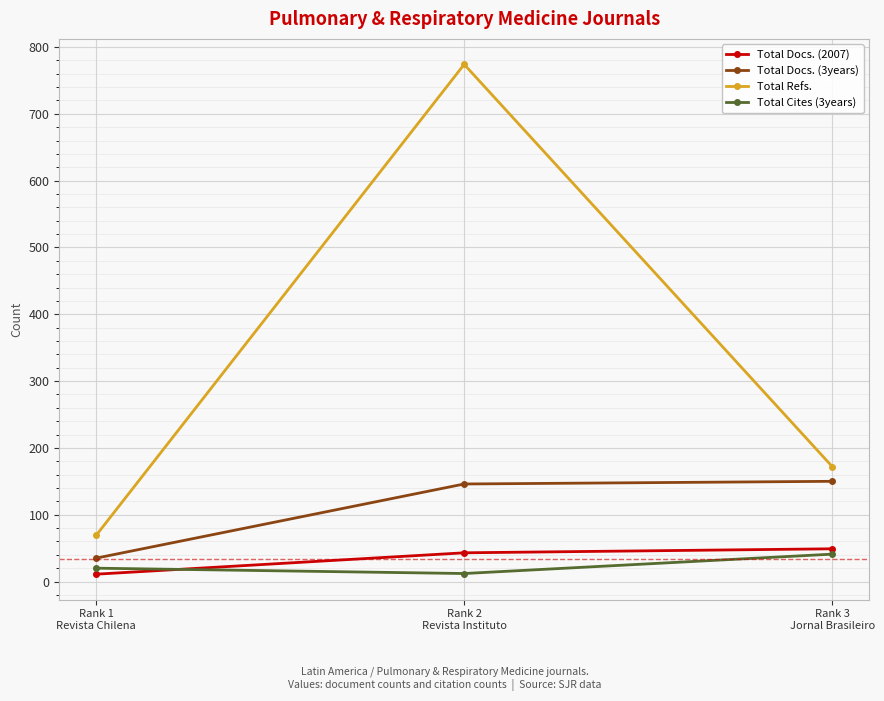

Which category has the highest value in the Total Cites (3years) series?

Rank 3
Jornal Brasileiro